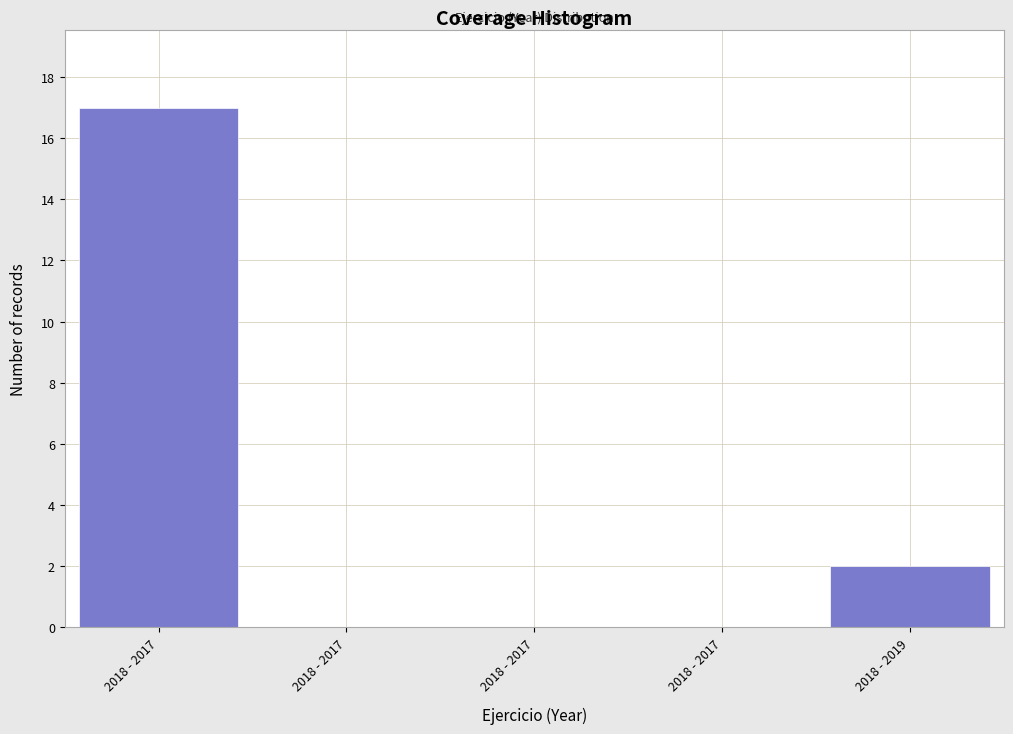

How many data points does each series have?

5